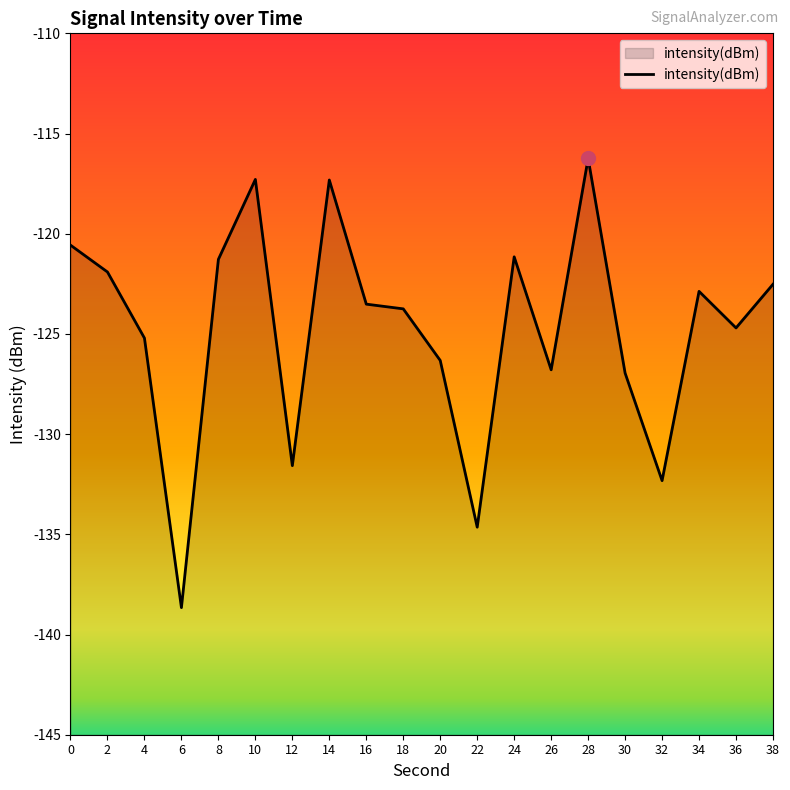

What is the value of the 10th point from the left?

-123.7